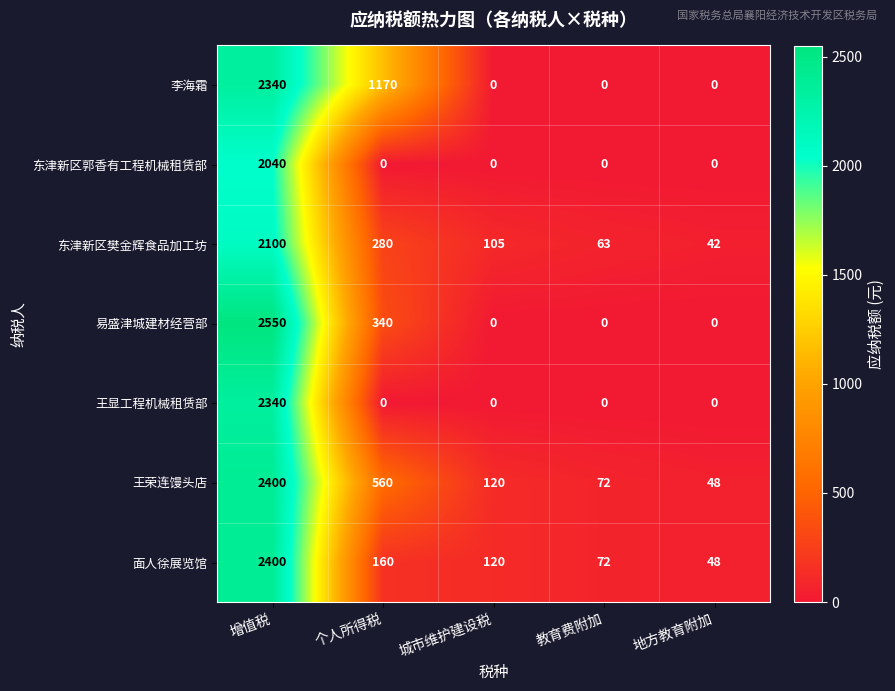

Which category has the highest value across all series?

增值税